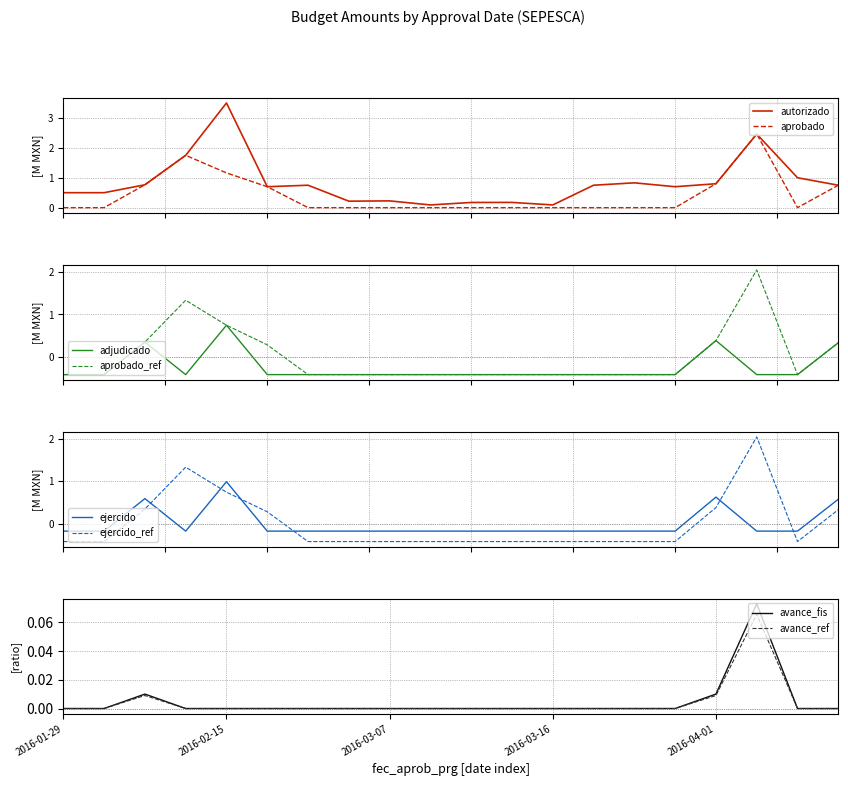

What is the maximum value for adjudicado?

0.7